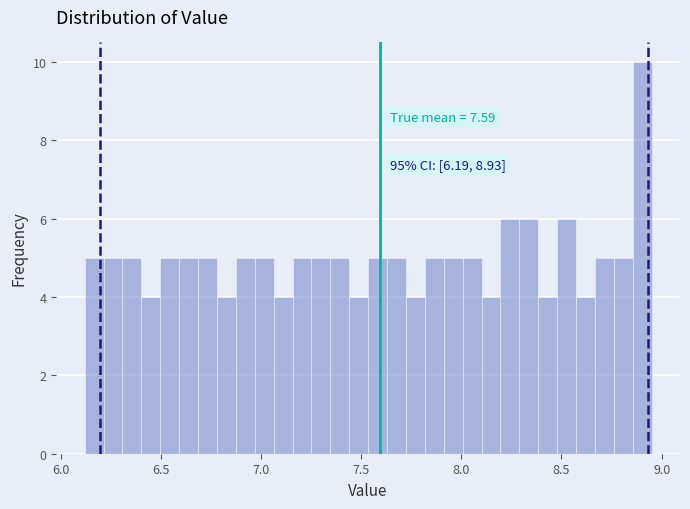

Around what value on the x-axis is the tallest bar? Give the approximate position of its centre, as read against the axis.

8.90